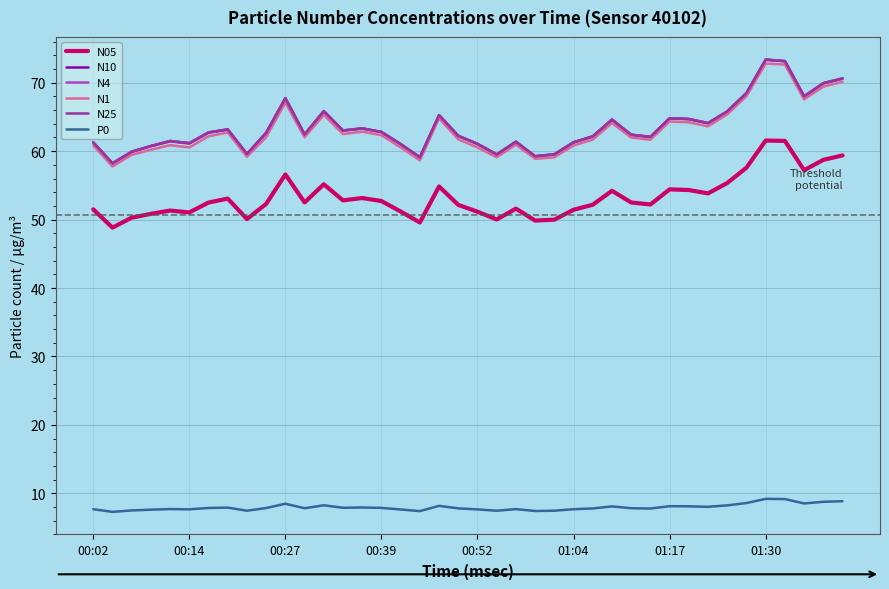

True or false: P0 and N25 intersect in this chart.

False